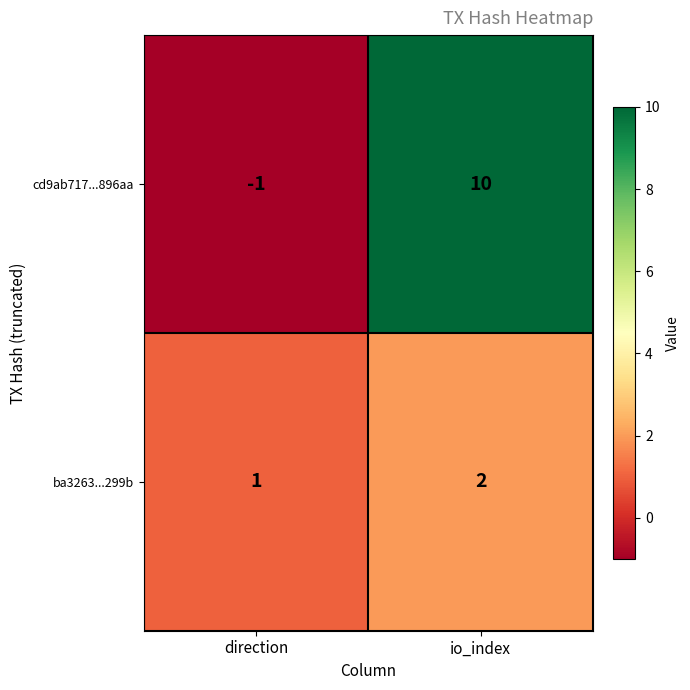

Reading left to right, list all the values displayed in this chart.

cd9ab717...896aa: direction=-1	io_index=10
ba3263...299b: direction=1	io_index=2